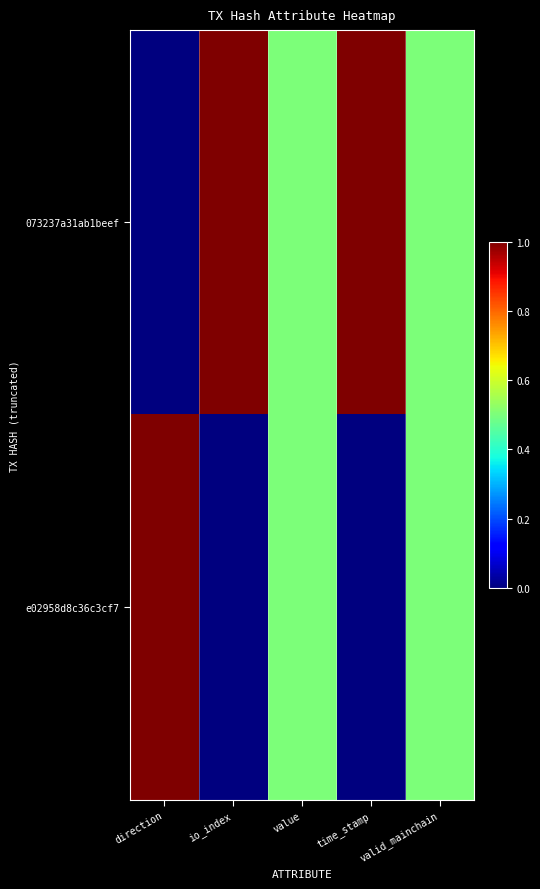

Reading left to right, extract all data points from this chart.

073237a31ab1beef: direction=0.0	io_index=1.0	value=0.5	time_stamp=1.0	valid_mainchain=0.5
e02958d8c36c3cf7: direction=1.0	io_index=0.0	value=0.5	time_stamp=0.0	valid_mainchain=0.5